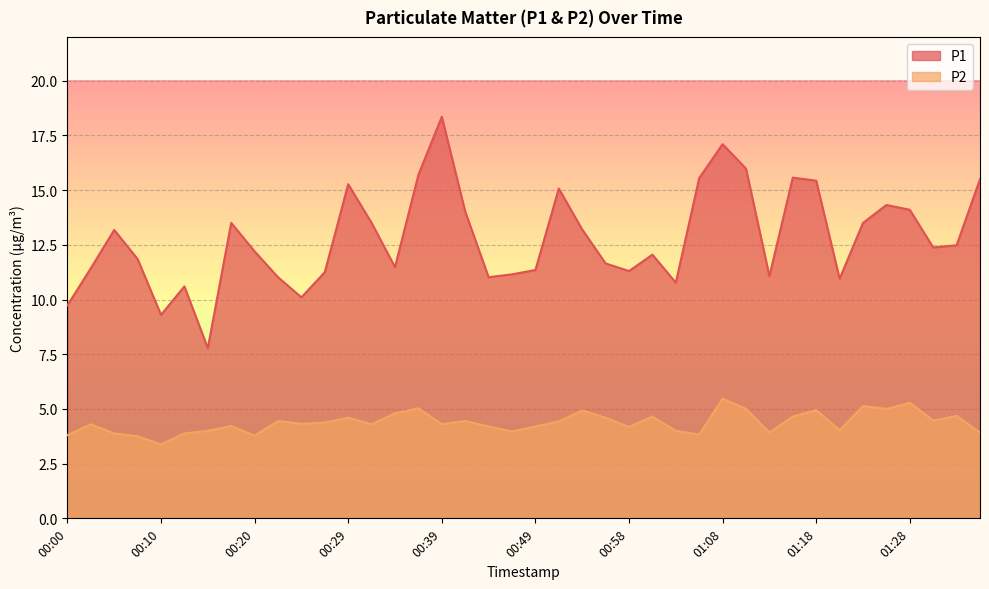

Where is the first local maximum for P2?

00:03